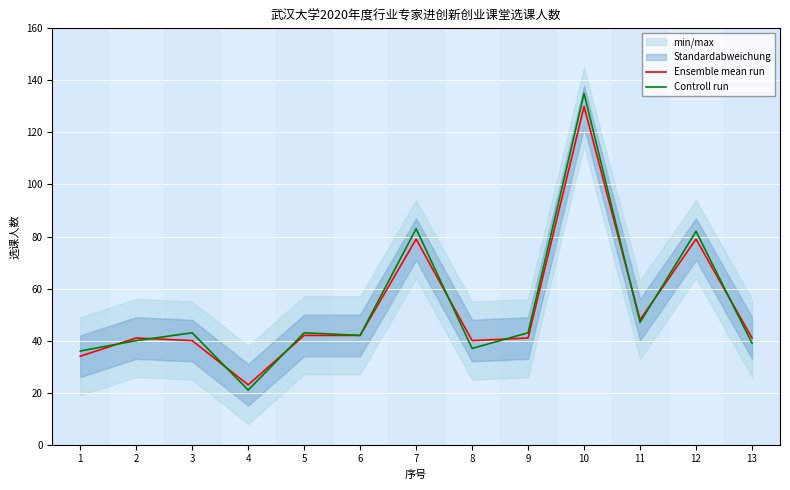

The Ensemble mean run series shows 42 at 6. True or false?

True